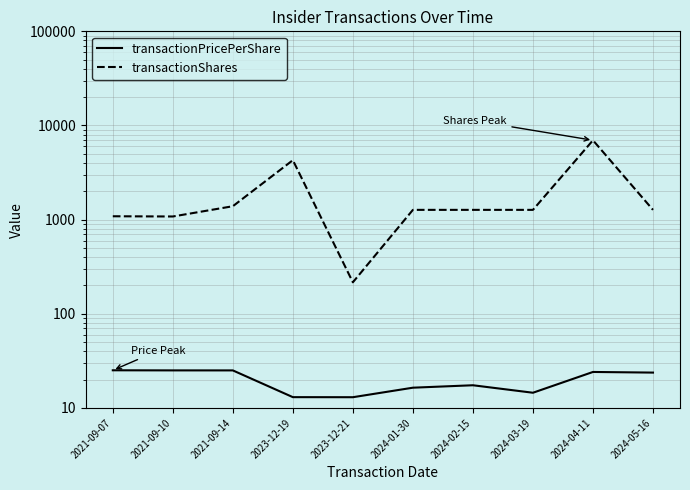

What is the average value of the transactionShares series?

2009.4